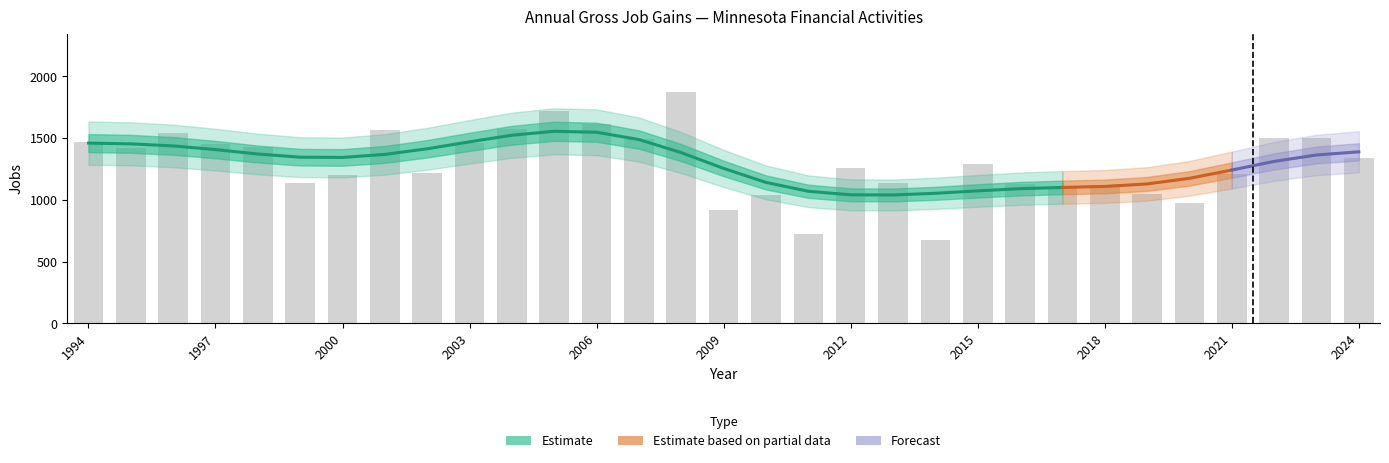

What is the value of the Expanding establishments bar at the 24th from the left?

1107